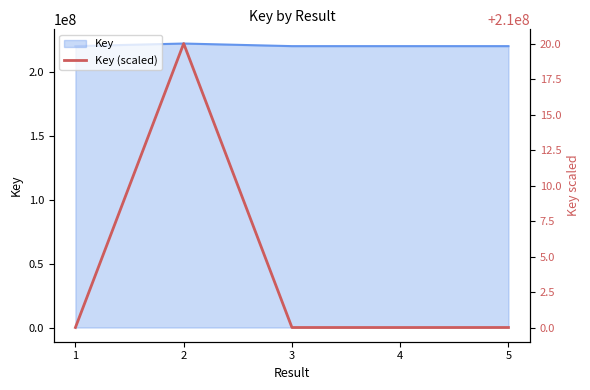

What is the value of the 2nd point from the left?

222203512